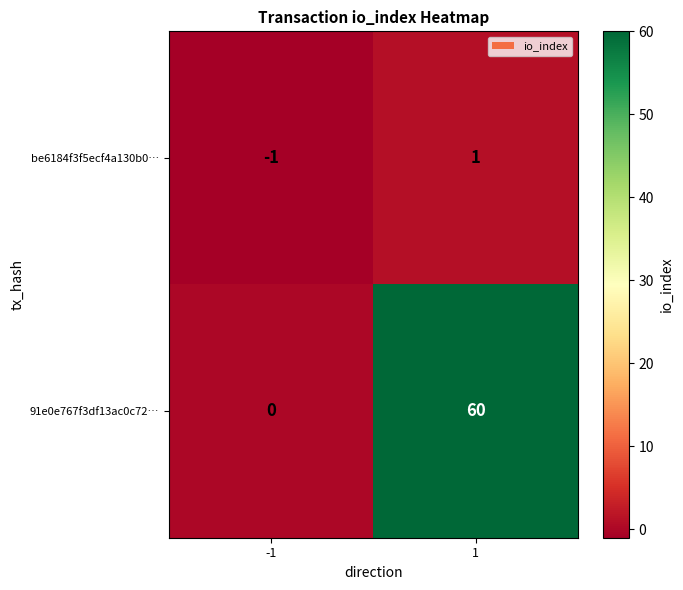

What is the average value of the 91e0e767f3df13ac0c72… series?

30